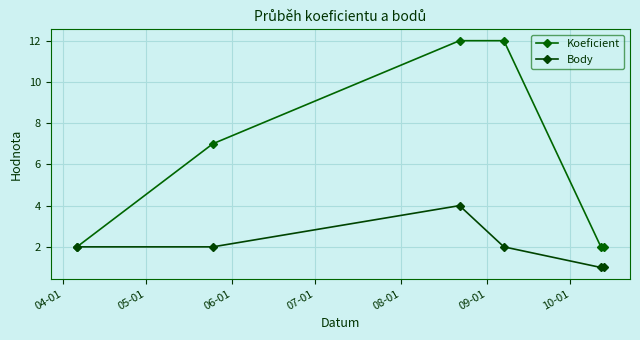

Rank the series by their maximum value, from highest to lowest.

Koeficient, Body